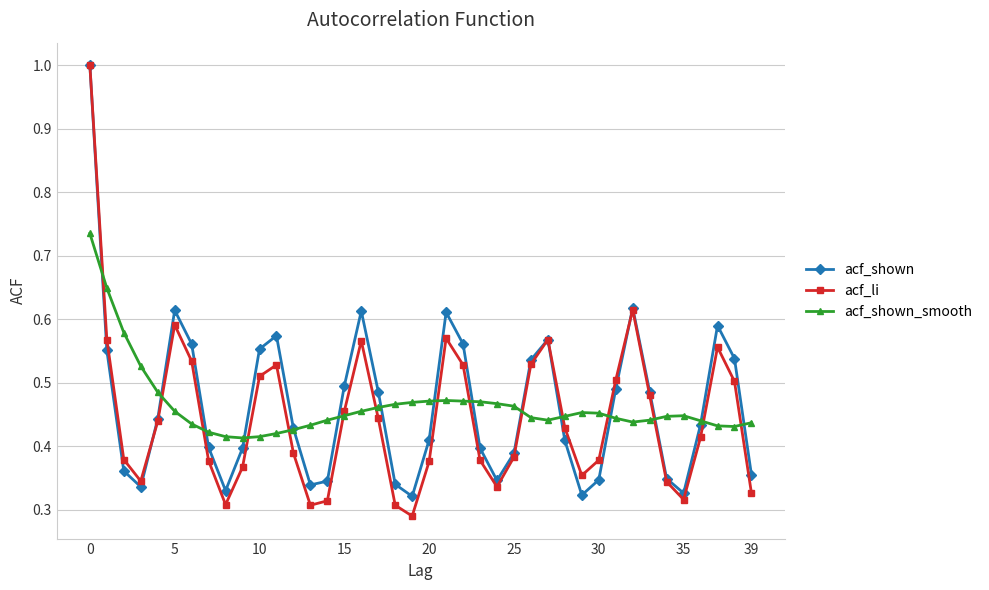

How many acf_shown values are between 0 and 1?

40